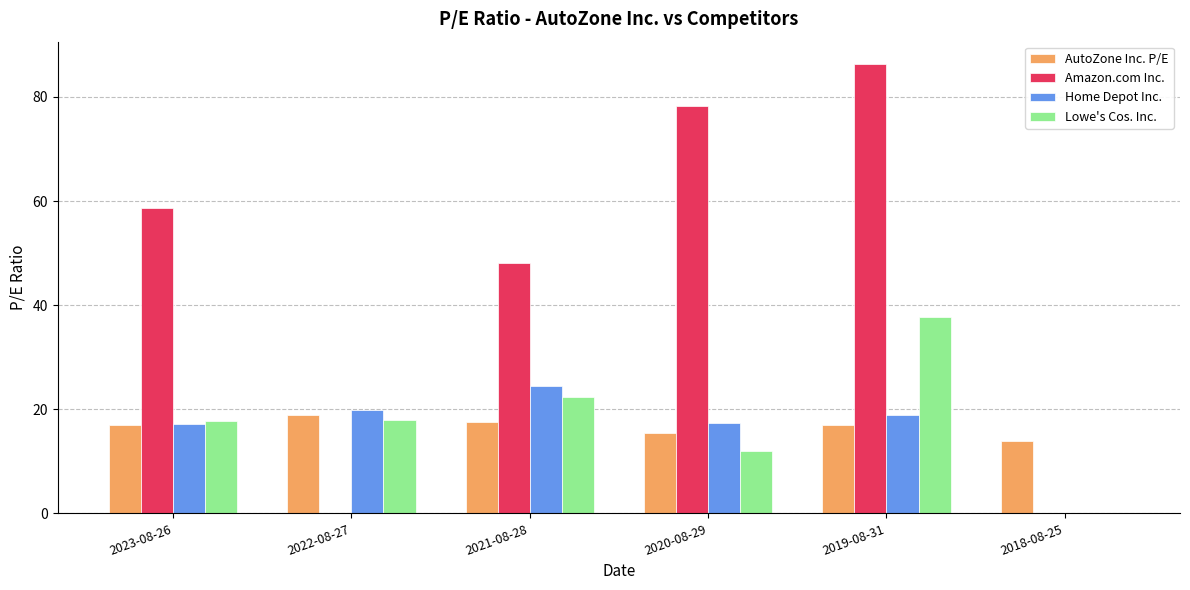

Which series has the largest total across all categories?

Amazon.com Inc.